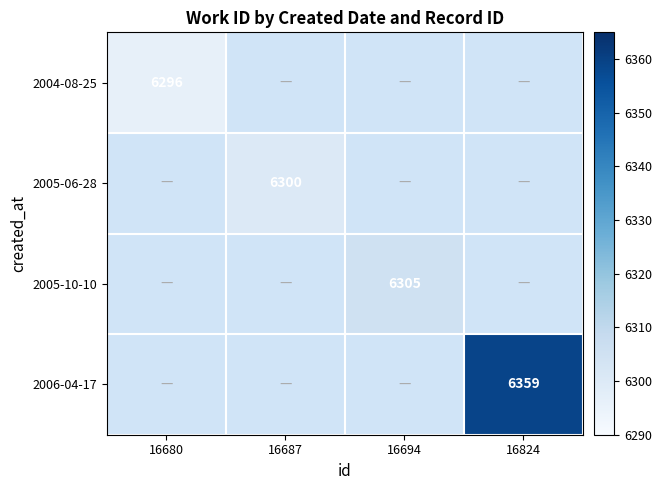

True or false: 2004-08-25 has a value of 9276 at 16680.

False